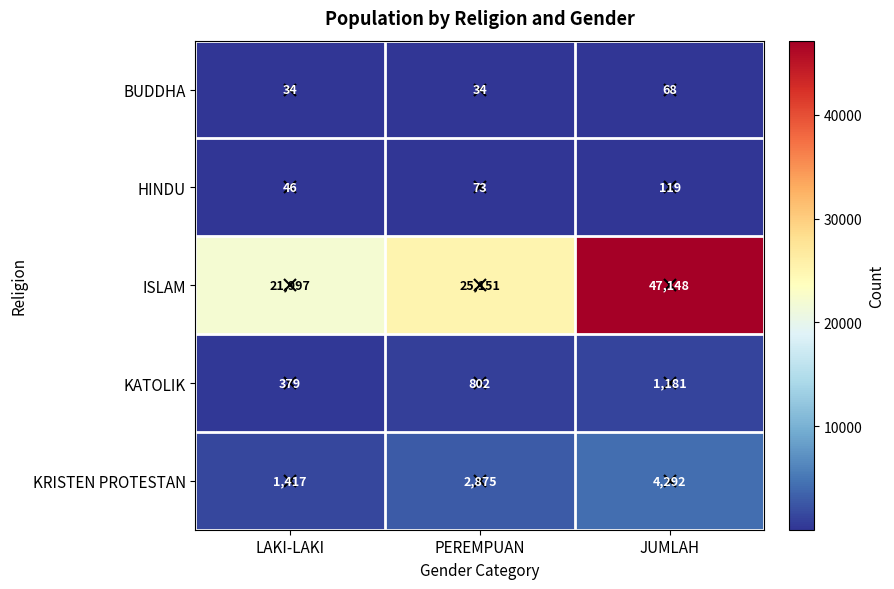

What is the minimum value for BUDDHA?

34